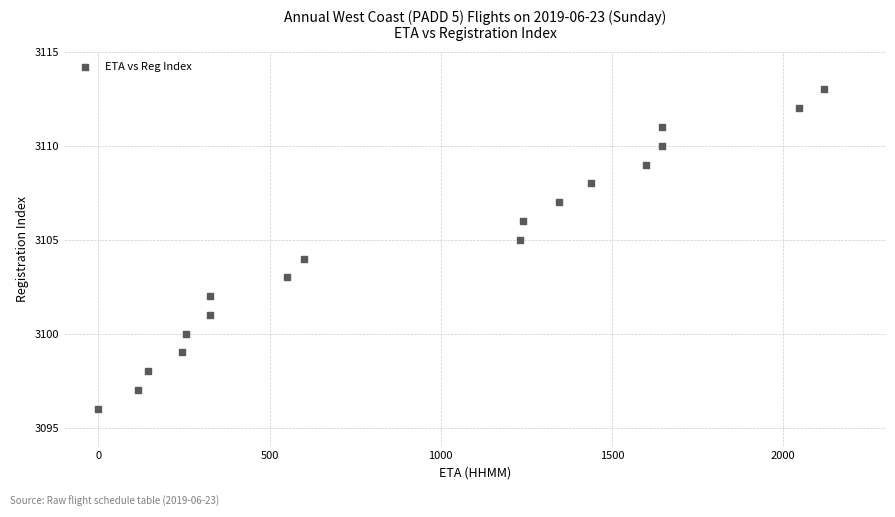

What is the range of X values (max minus min)?

2120